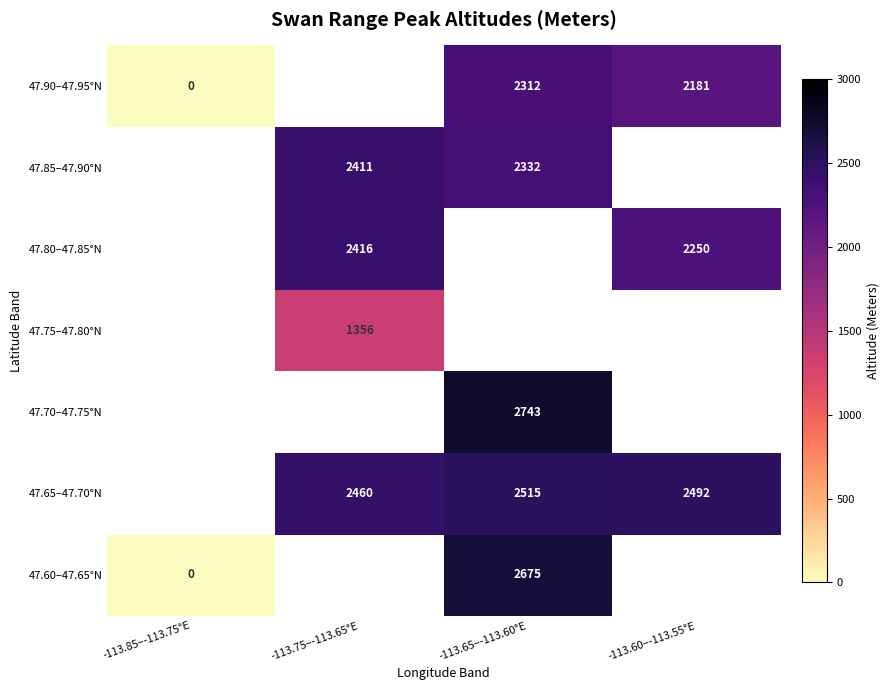

The value of 47.80–47.85°N at -113.75–-113.65°E is 681. True or false?

False